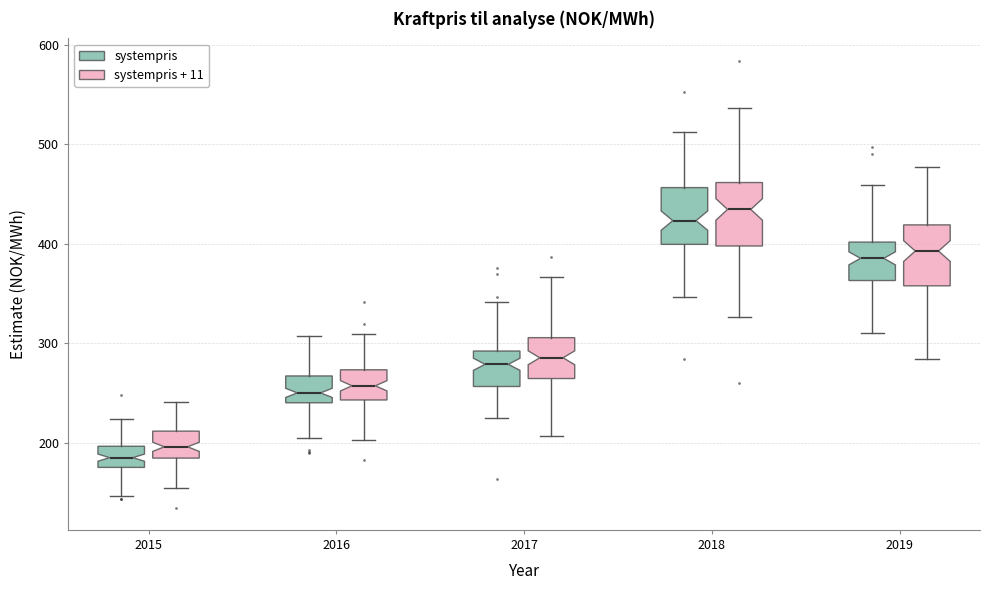

Which box has the lowest median line?

2015 (systempris)